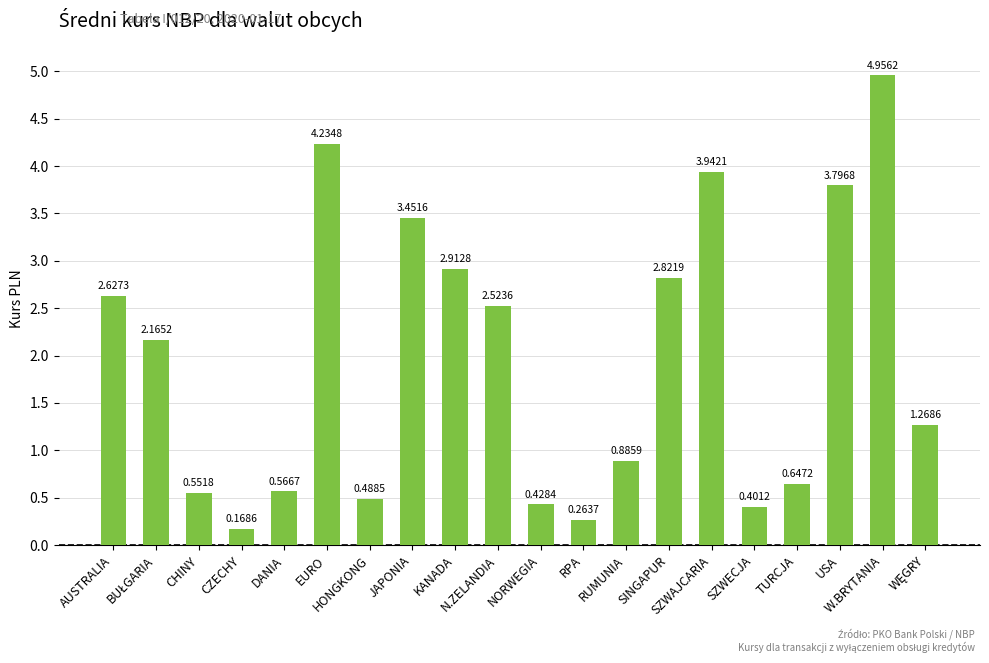

What is the average value?

2.0